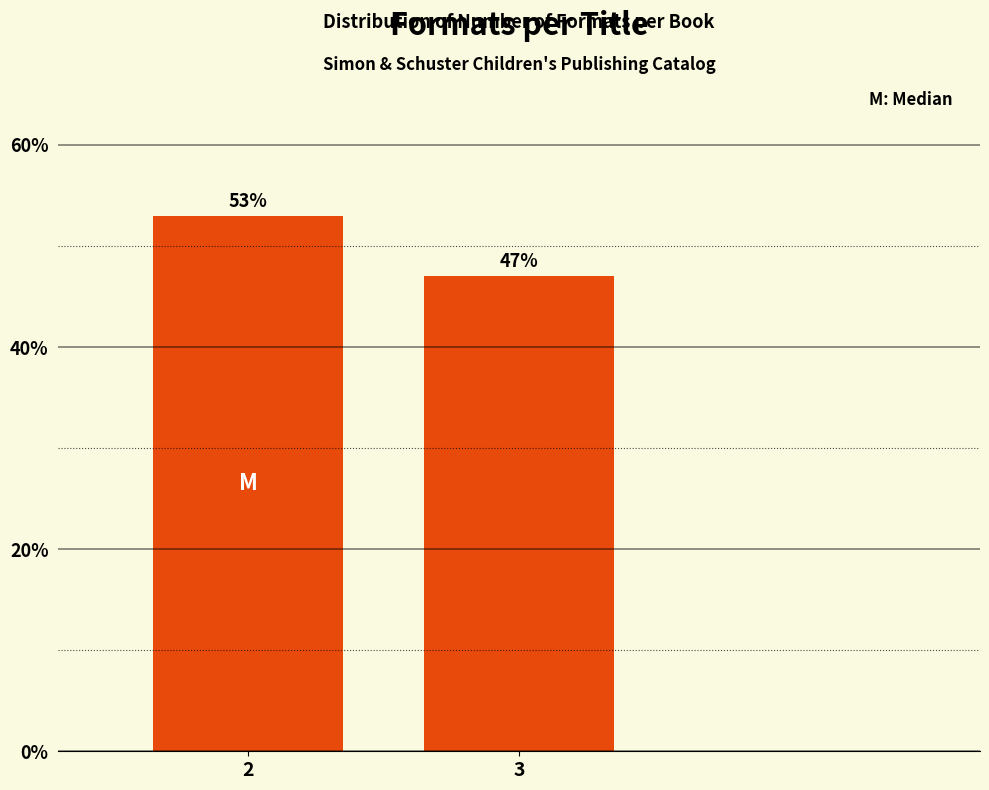

What is the ratio of the value at 3 to the value at 2?

0.9